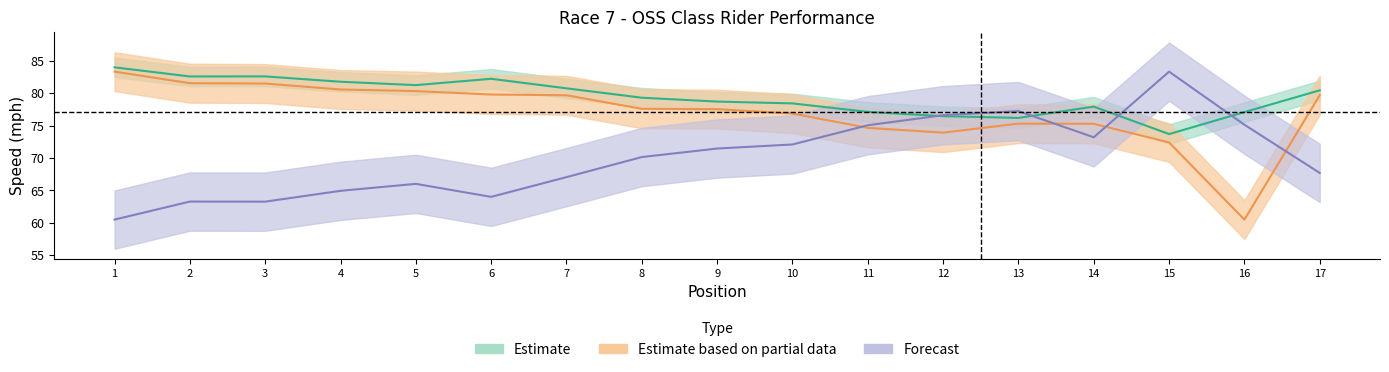

Reading right to left, extract all data points from this chart.

Best Lap time: 67.7	75.1	83.3	73.2	77.2	76.6	75.1	72.1	71.5	70.1	67.0	64.0	66.0	64.9	63.3	63.3	60.5
Best Speed: 80.4	77.1	73.7	77.9	76.2	76.4	77.1	78.4	78.7	79.3	80.7	82.2	81.2	81.8	82.6	82.6	84.0
Average Speed: 79.7	60.5	72.4	75.3	75.3	73.9	74.6	76.9	77.5	77.6	79.7	79.8	80.3	80.6	81.5	81.5	83.3